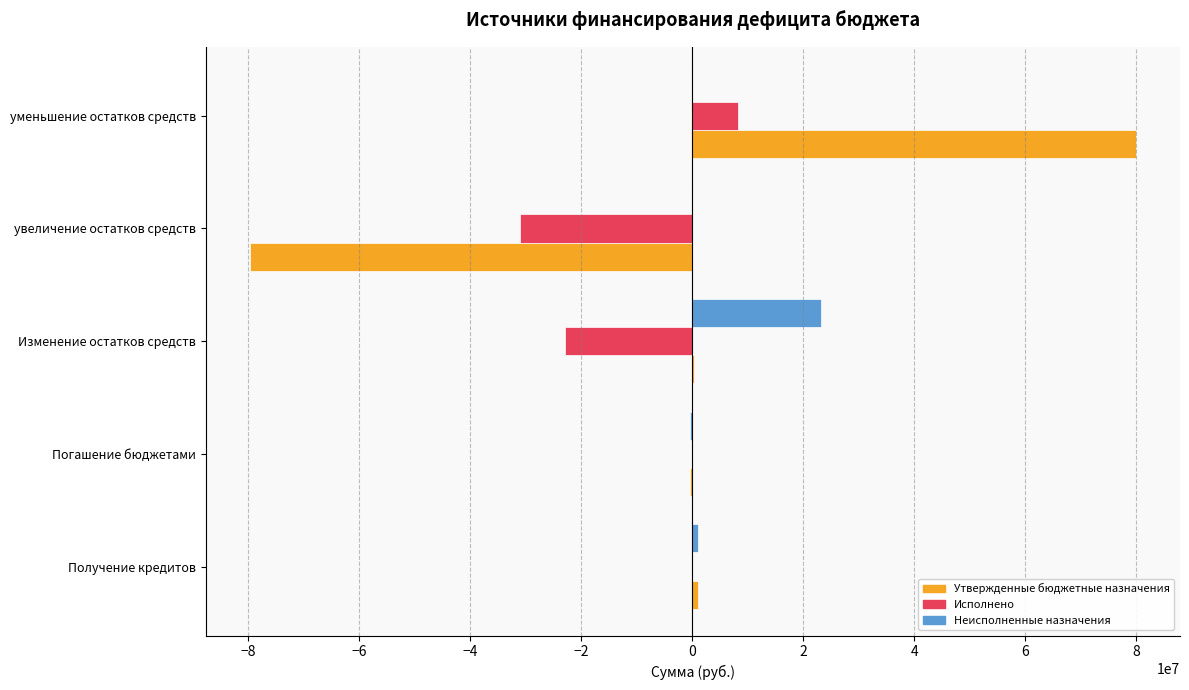

At which category does the chart reach its peak across all series?

уменьшение остатков средств